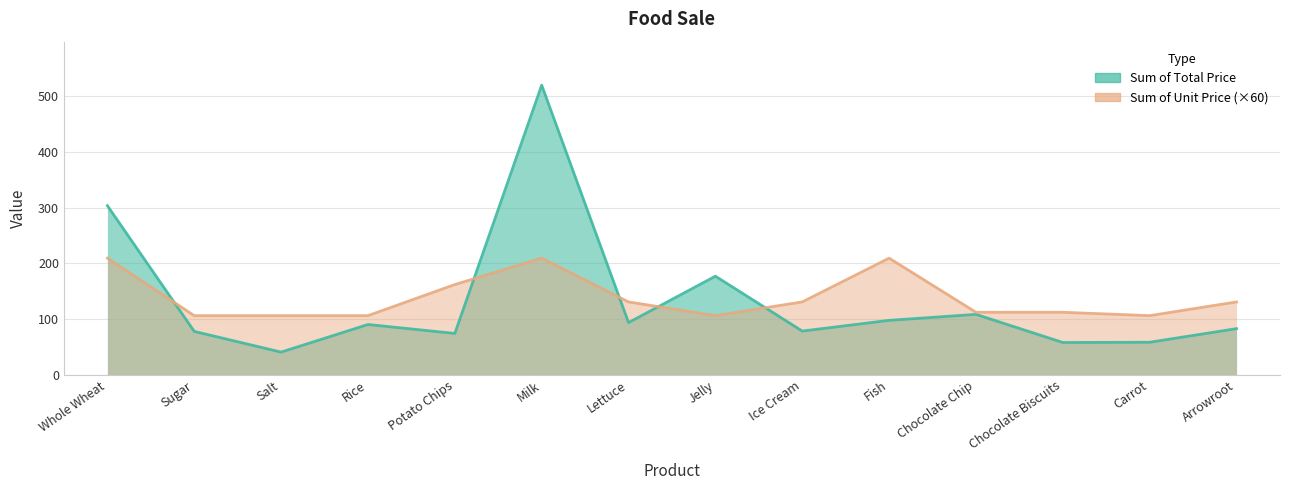

True or false: Sum of Total Price has more than 2 interior local peaks.

True